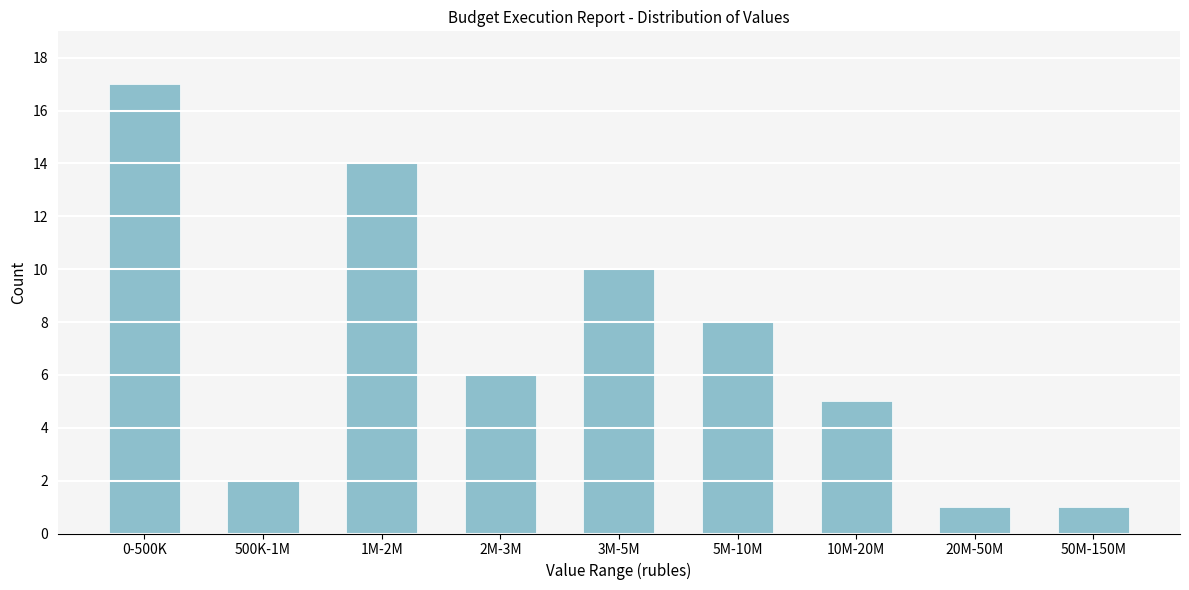

Reading left to right, list all the values displayed in this chart.

17	2	14	6	10	8	5	1	1